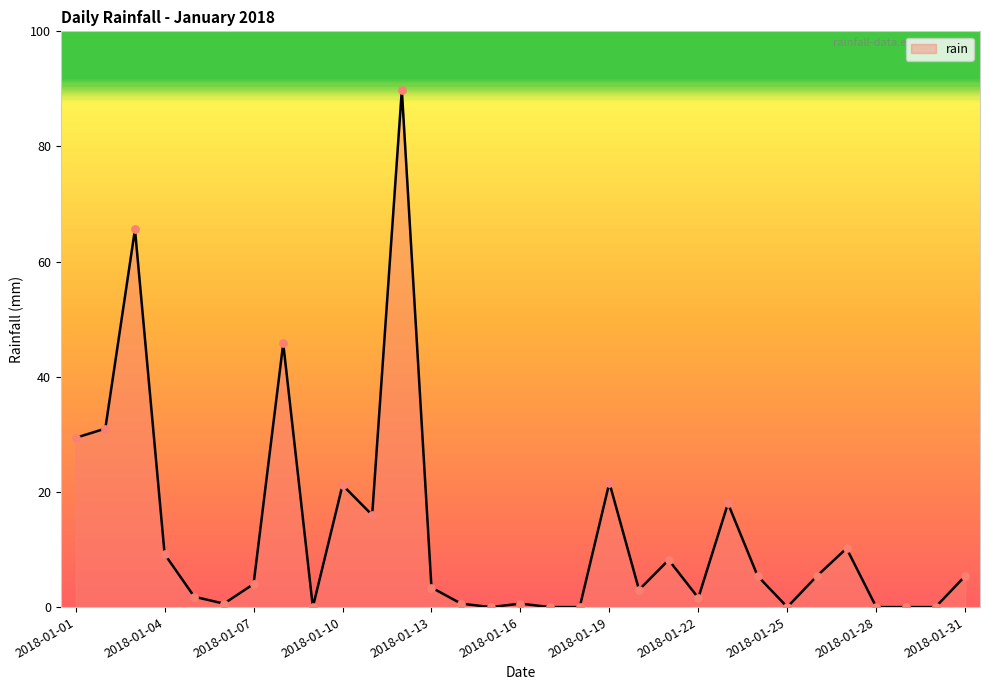

What is the greatest value displayed?

89.8